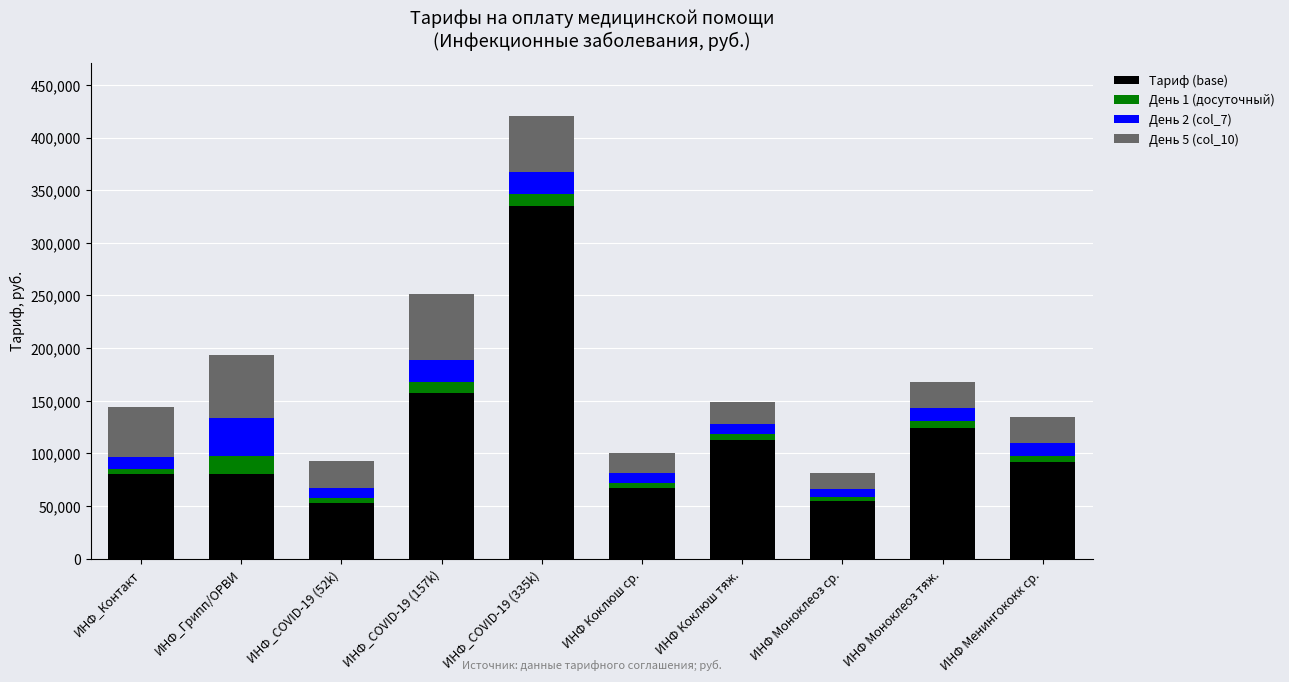

At which category is the sum across all series the highest?

ИНФ_COVID-19 (335k)